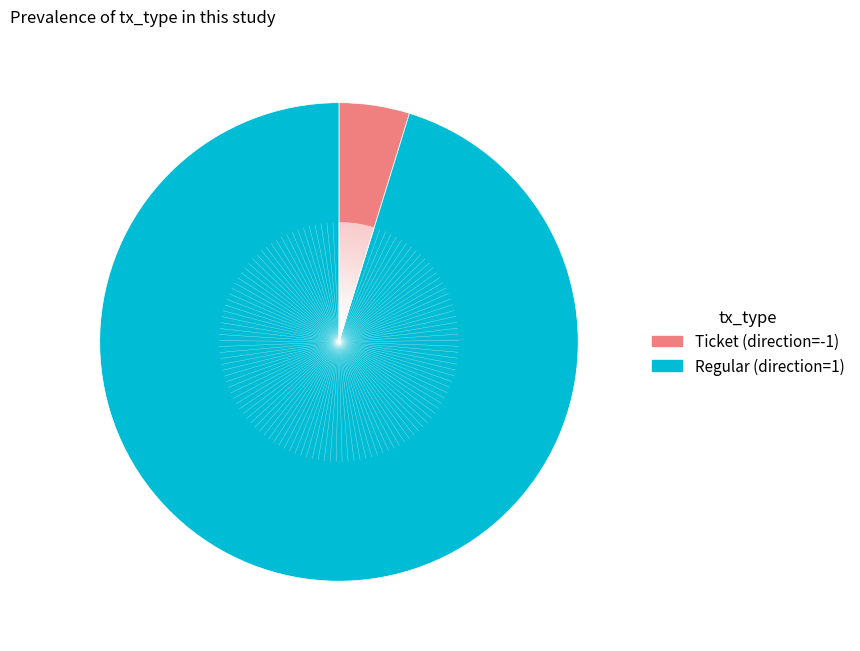

Do Regular and Ticket together represent more than half of the pie?

Yes